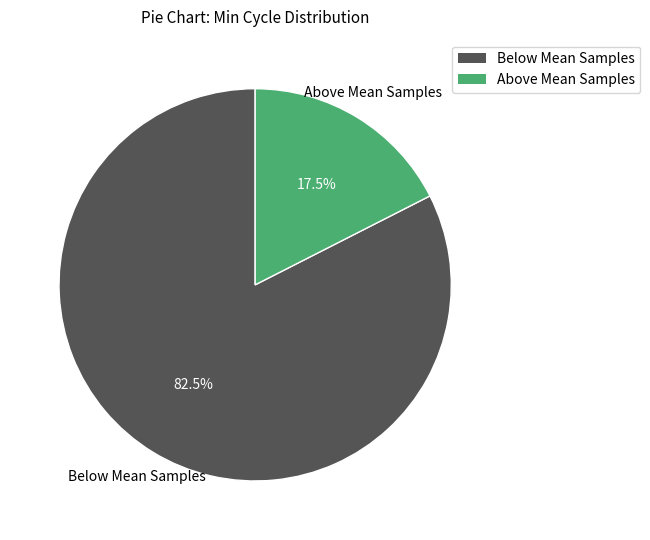

Does any single category account for the majority?

Yes